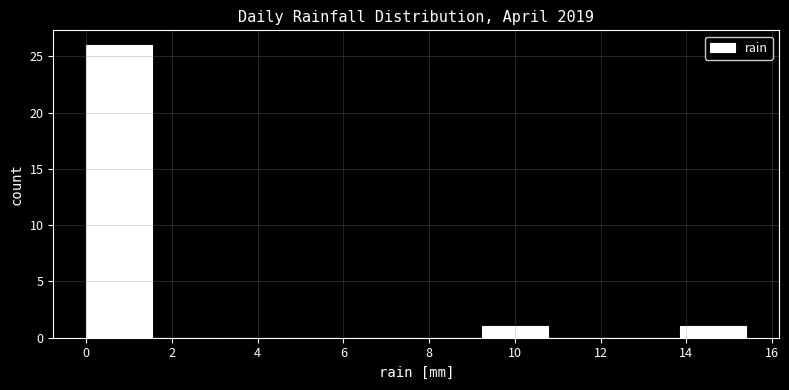

Reading left to right, transcribe this chart: for each bar, give the range it covers on the x-axis and its height. Neither the bar edges nor the heights are printed on the chart, so give them approximately, as read against the axes.

0.00 to 1.54: 26
1.54 to 3.08: 0
3.08 to 4.62: 0
4.62 to 6.16: 0
6.16 to 7.70: 0
7.70 to 9.24: 0
9.24 to 10.78: 1
10.78 to 12.32: 0
12.32 to 13.86: 0
13.86 to 15.40: 1